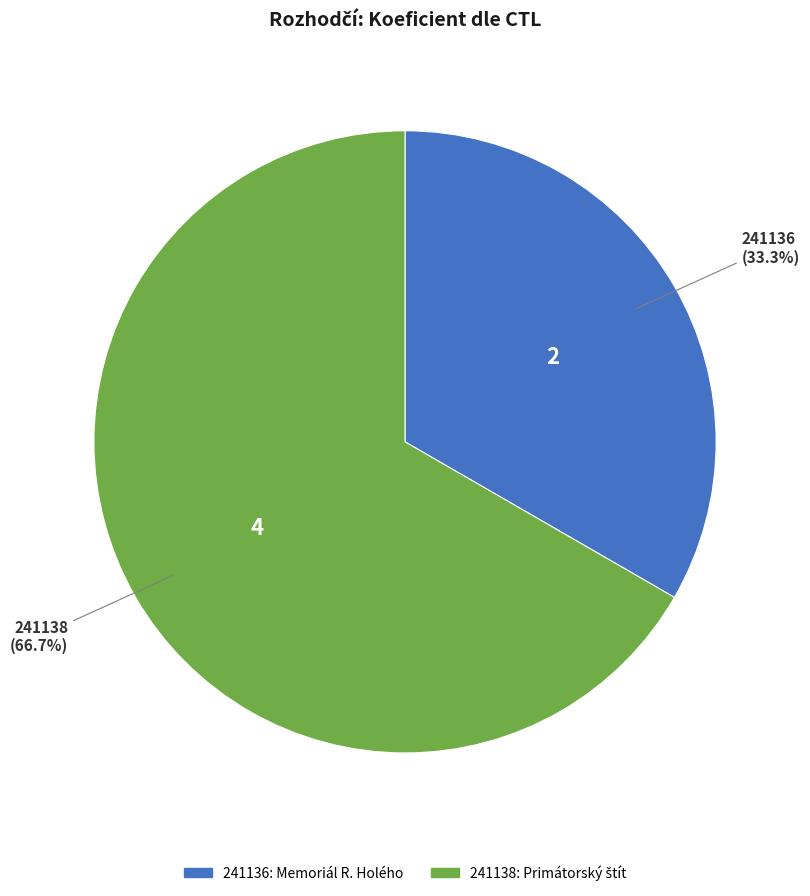

What portion of the pie excludes 241138?

33.3%